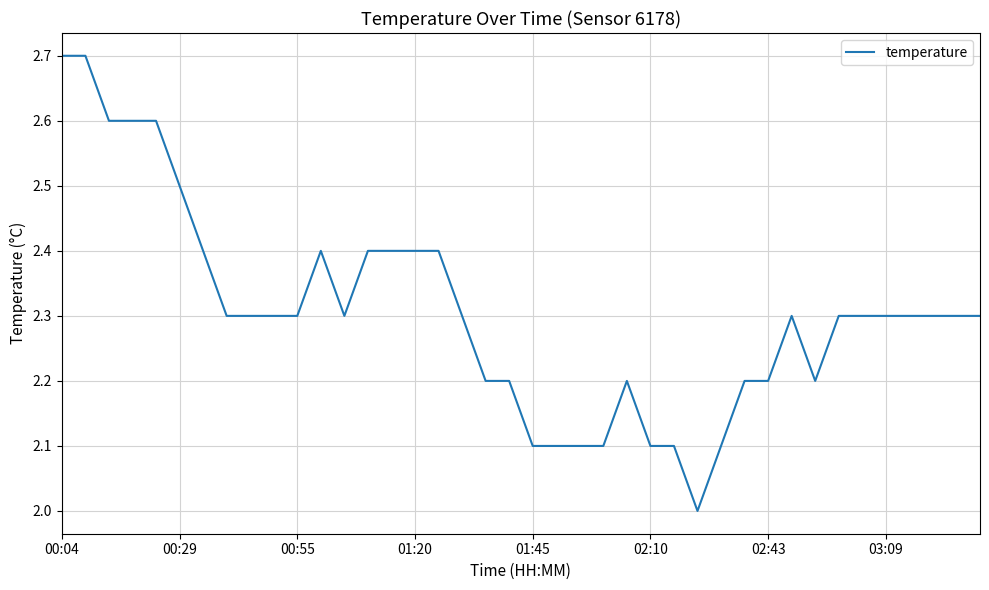

Count the values in the range 2 to 3.

40